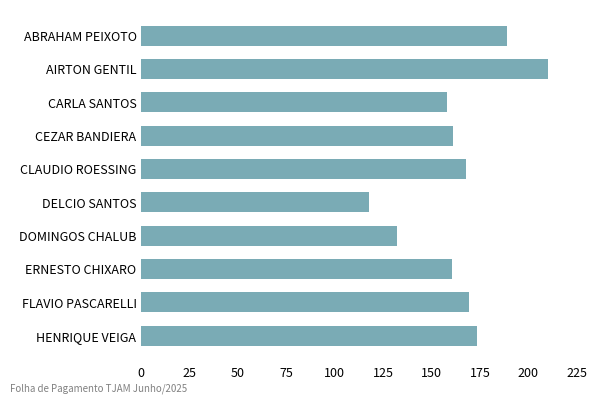

Which label corresponds to the largest value in the chart?

AIRTON GENTIL